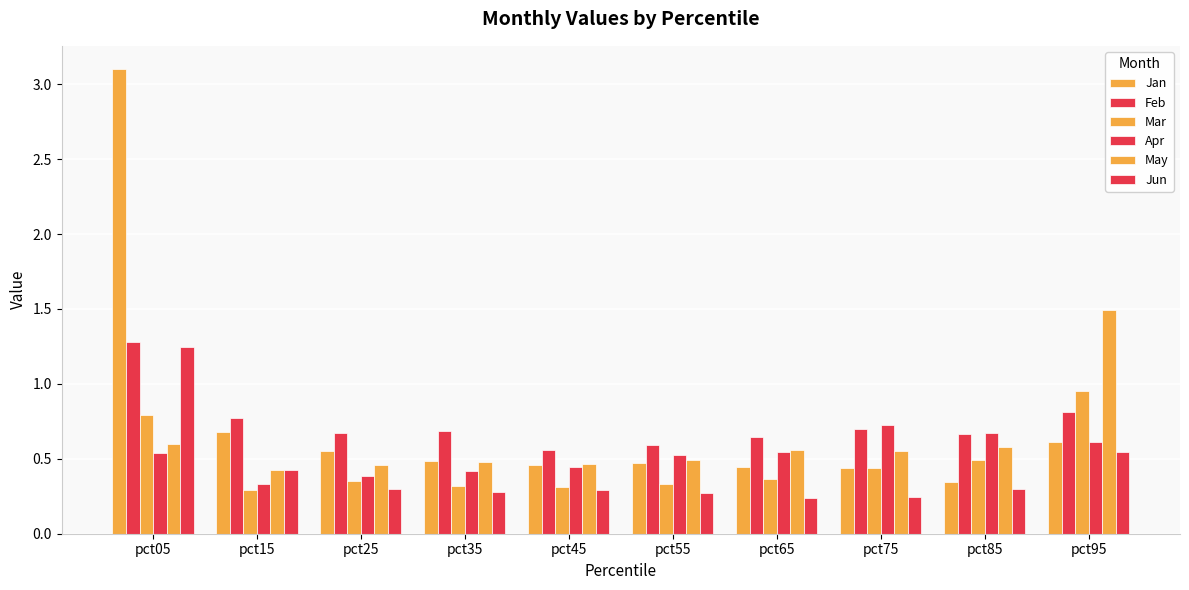

Reading left to right, what are all the values shown in this chart?

Jan: 3.1	0.7	0.5	0.5	0.5	0.5	0.4	0.4	0.3	0.6
Feb: 1.3	0.8	0.7	0.7	0.6	0.6	0.6	0.7	0.7	0.8
Mar: 0.8	0.3	0.4	0.3	0.3	0.3	0.4	0.4	0.5	1.0
Apr: 0.5	0.3	0.4	0.4	0.4	0.5	0.5	0.7	0.7	0.6
May: 0.6	0.4	0.5	0.5	0.5	0.5	0.6	0.6	0.6	1.5
Jun: 1.2	0.4	0.3	0.3	0.3	0.3	0.2	0.2	0.3	0.5